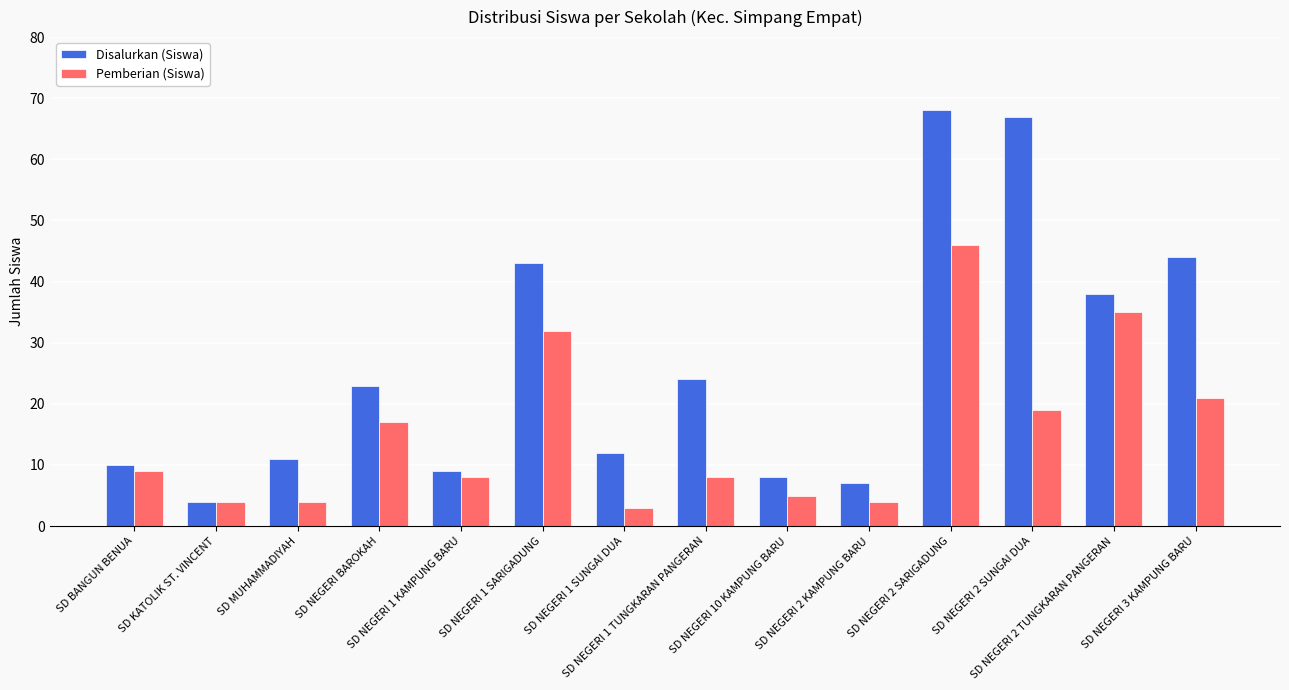

What is the difference between the Disalurkan (Siswa) values at SD BANGUN BENUA and SD NEGERI 1 KAMPUNG BARU?

1